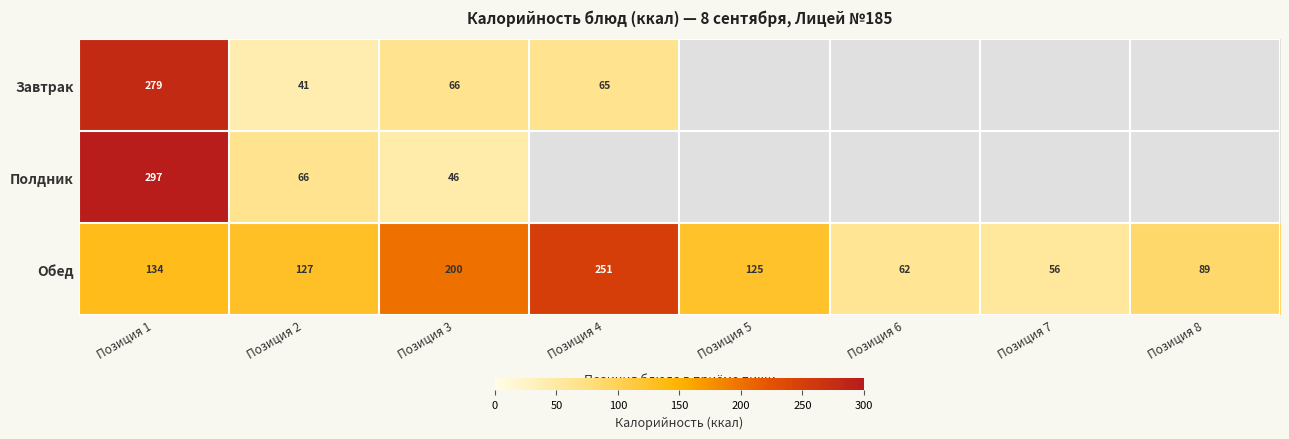

At which category is the sum across all series the highest?

Позиция 1